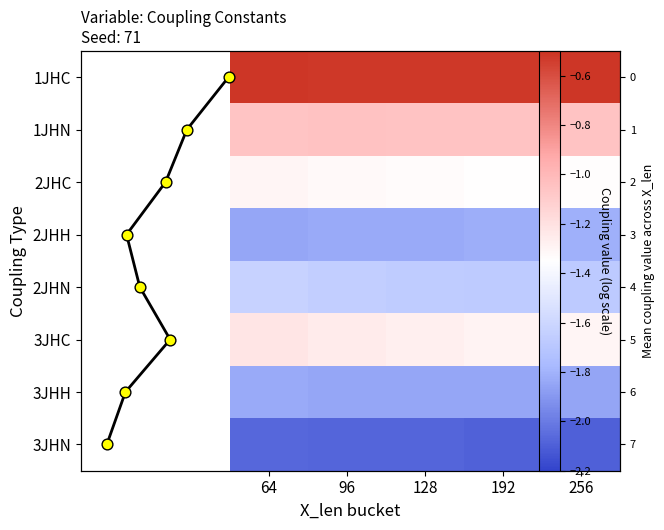

What is the average value of the 2JHH series?

-1.8